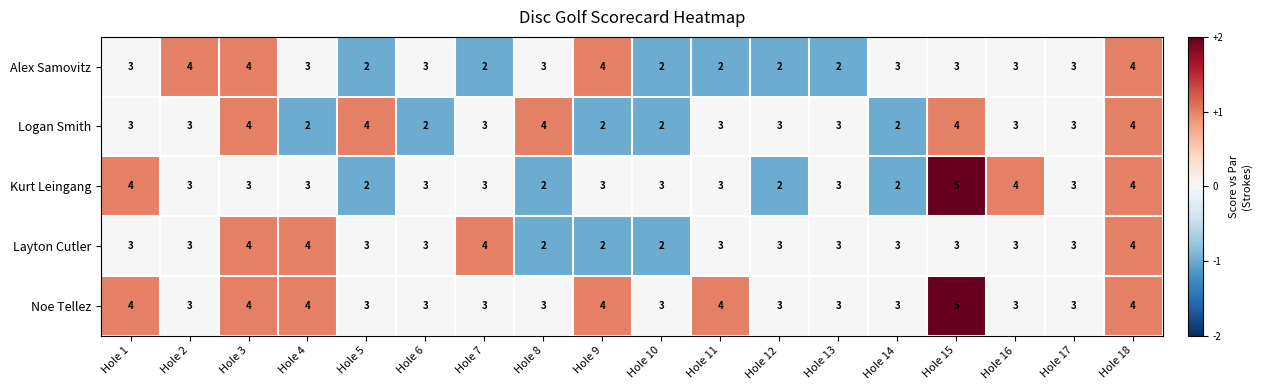

What is the sum of all Noe Tellez values?

62